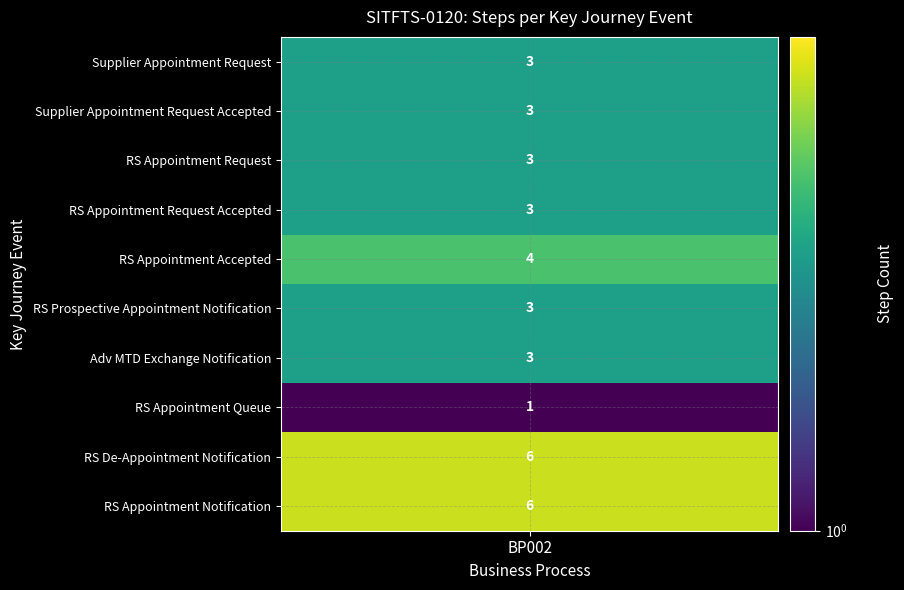

Rank the categories by value from highest to lowest.

RS De-Appointment Notification, RS Appointment Notification, RS Appointment Accepted, Supplier Appointment Request, Supplier Appointment Request Accepted, RS Appointment Request, RS Appointment Request Accepted, RS Prospective Appointment Notification, Adv MTD Exchange Notification, RS Appointment Queue